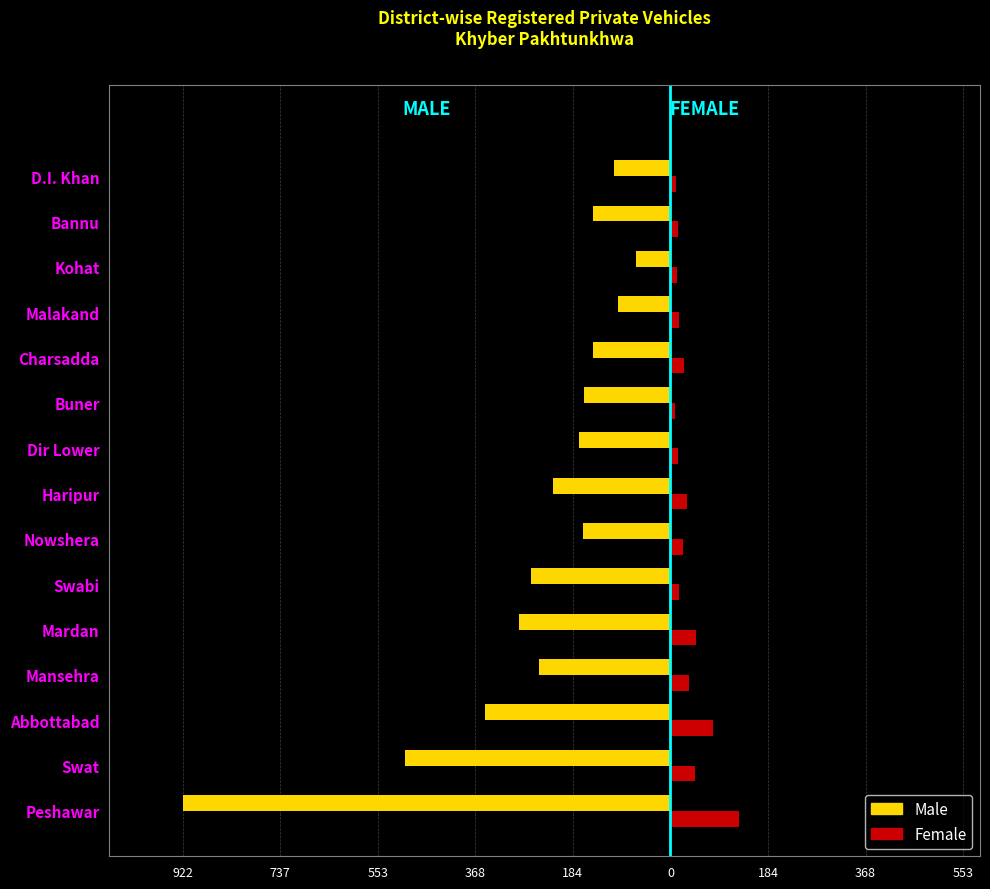

What are all the series names shown in the legend?

Male, Female